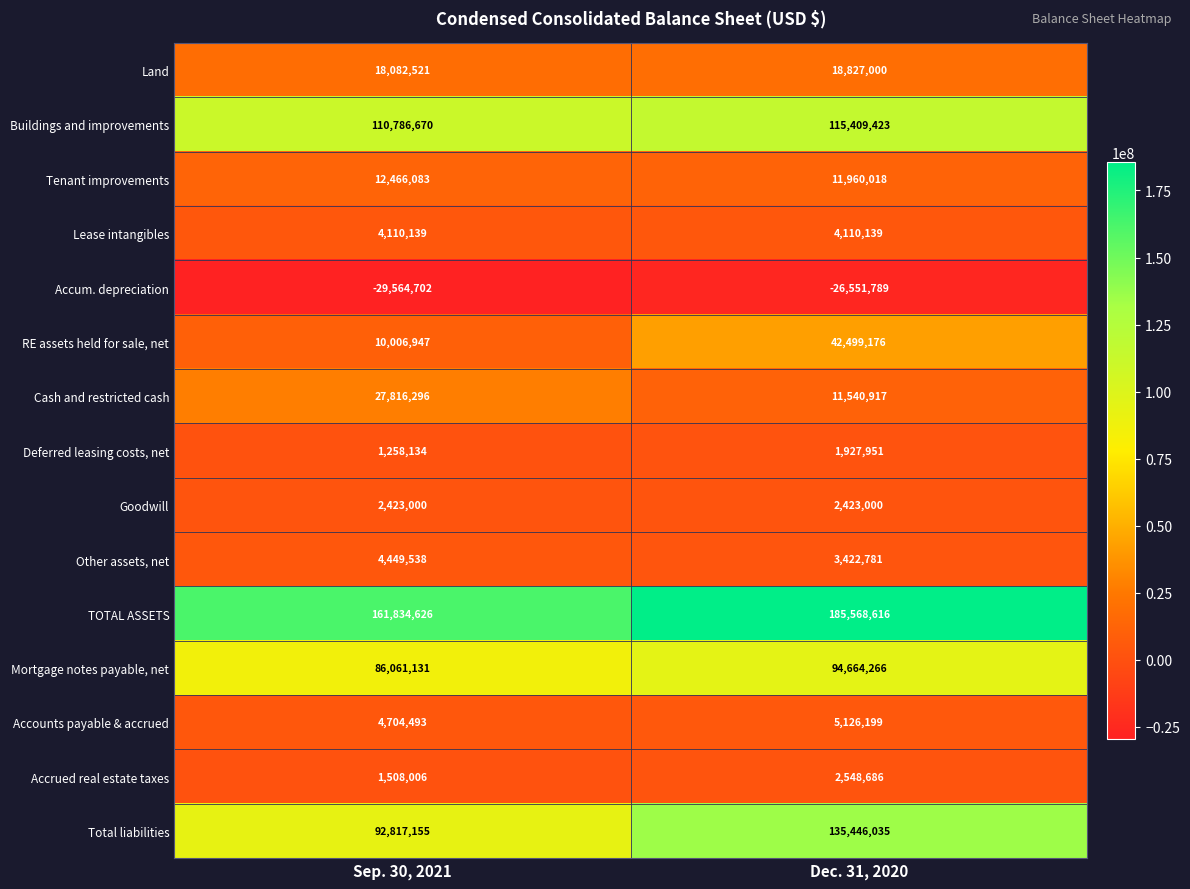

What is the maximum value shown in the chart?

185568616